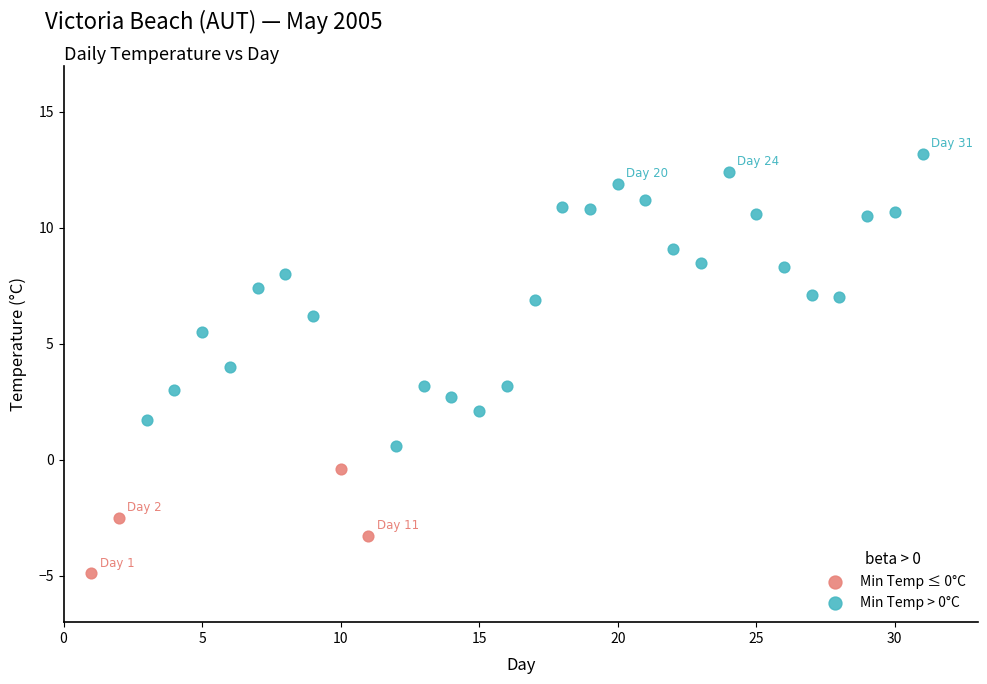

Which series contains the highest Y value?

Min Temp > 0°C